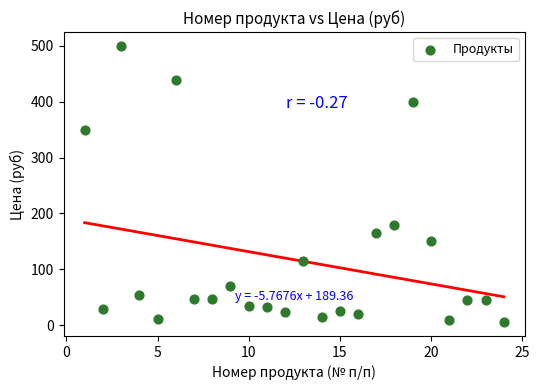

What Y value in the scatter plot is closest to 252?

180.0